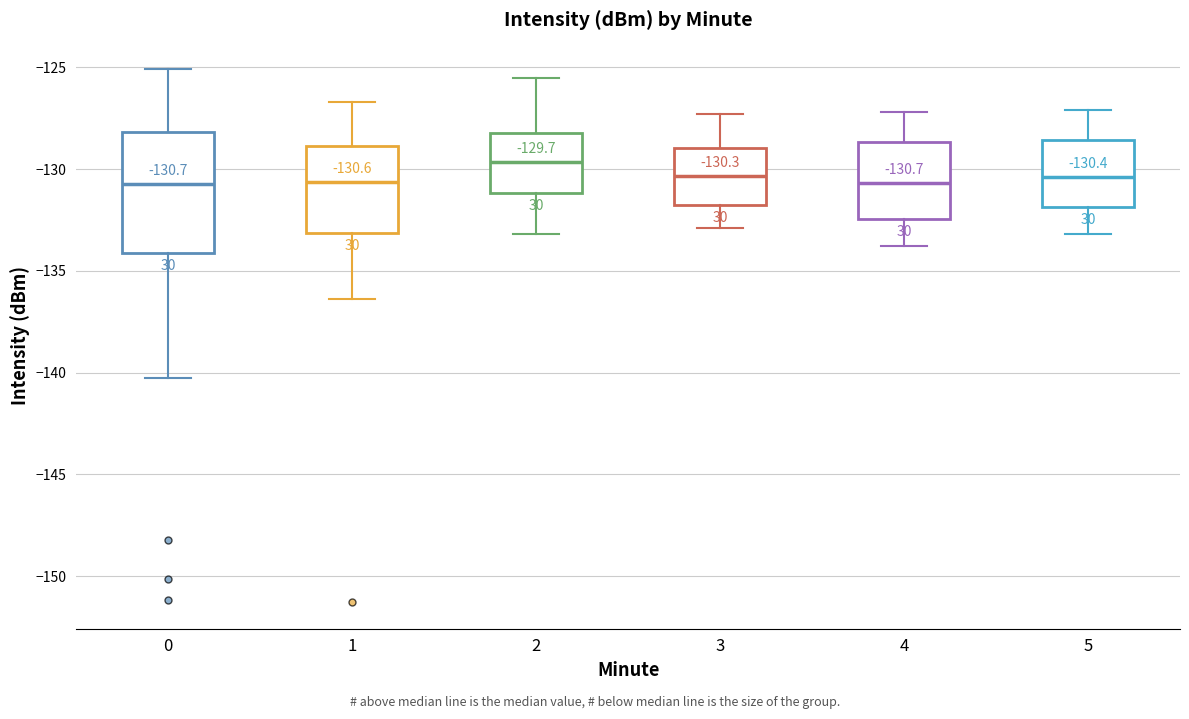

Which box is the tallest, from its lower edge to its upper edge?

0